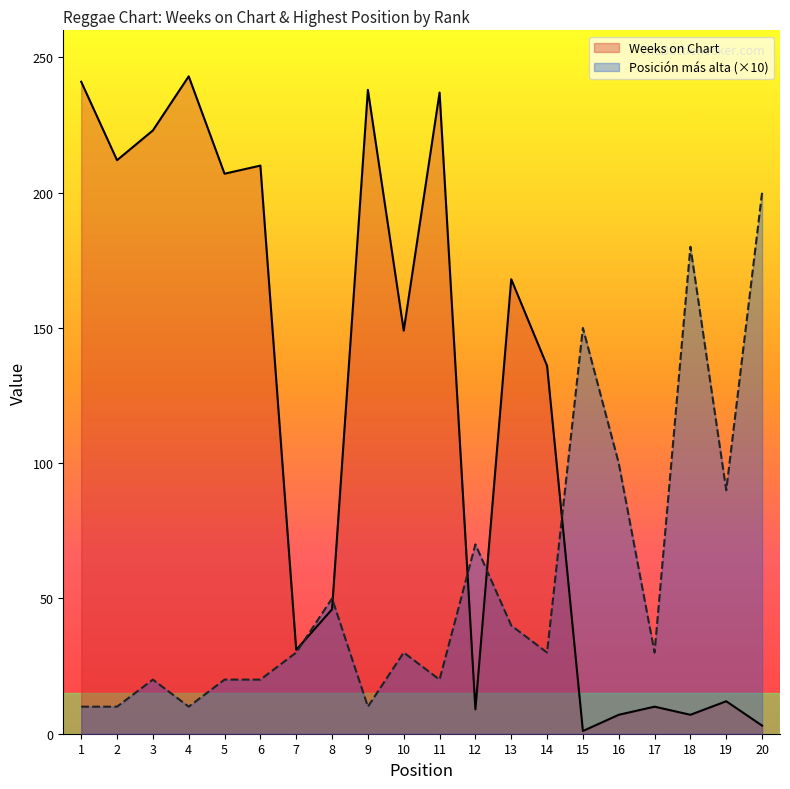

What is the total value across all series at 9?

248